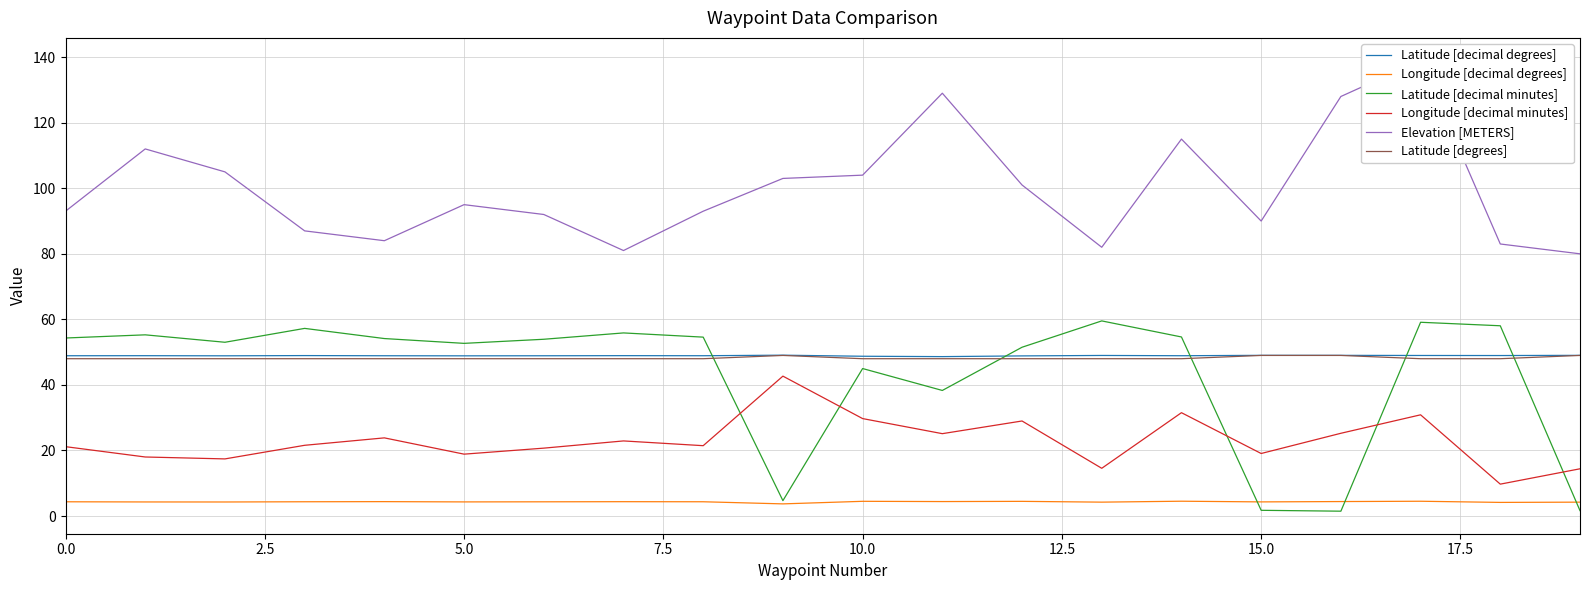

True or false: Longitude [decimal degrees] and Longitude [decimal minutes] cross at least once.

False